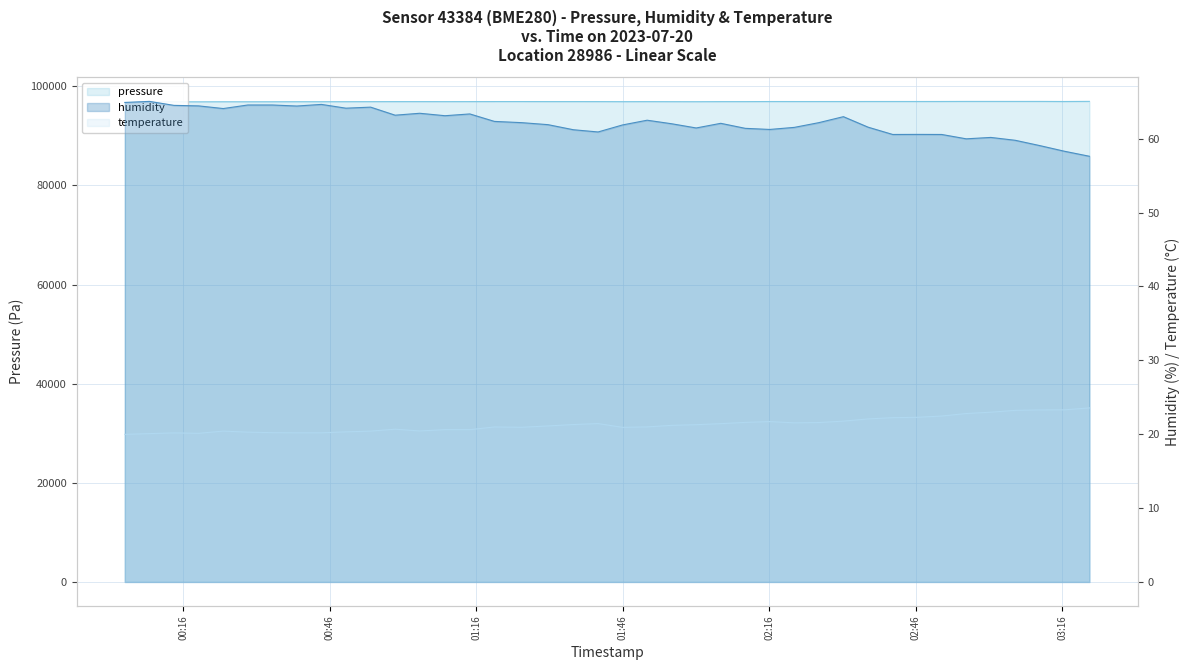

The pressure series shows 51968.6 at 2023-07-20T02:36:15. True or false?

False